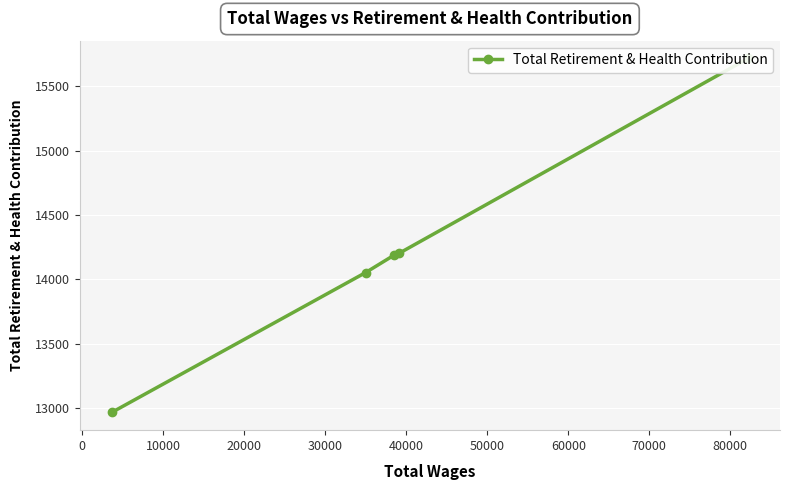

What is the minimum value shown in the chart?

12964